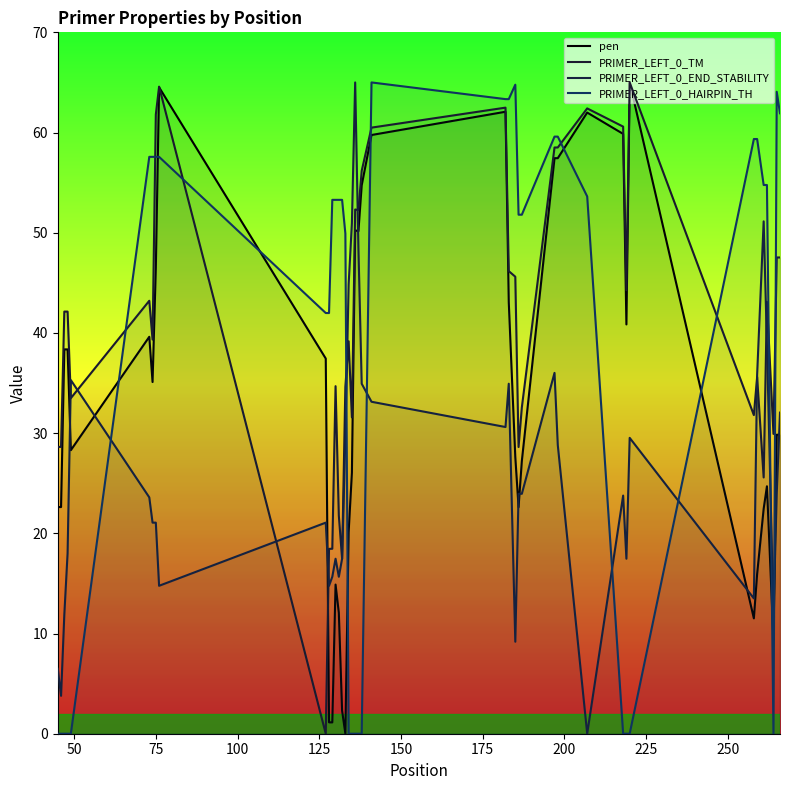

Is this an area chart (filled region under the line)?

No